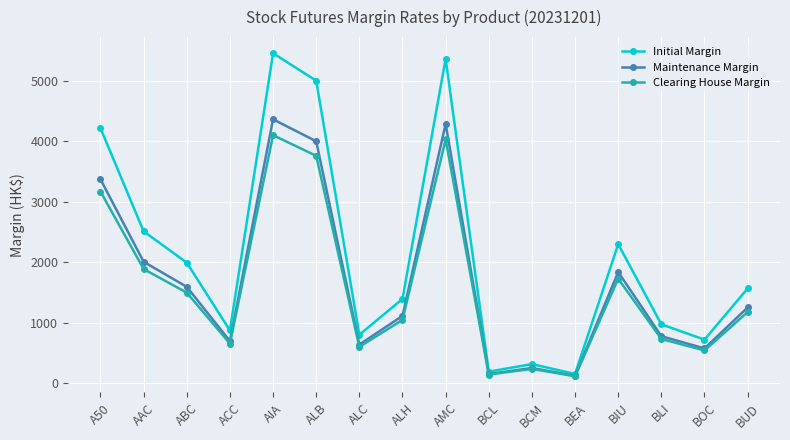

Where does the Maintenance Margin series first go above 1255?

A50